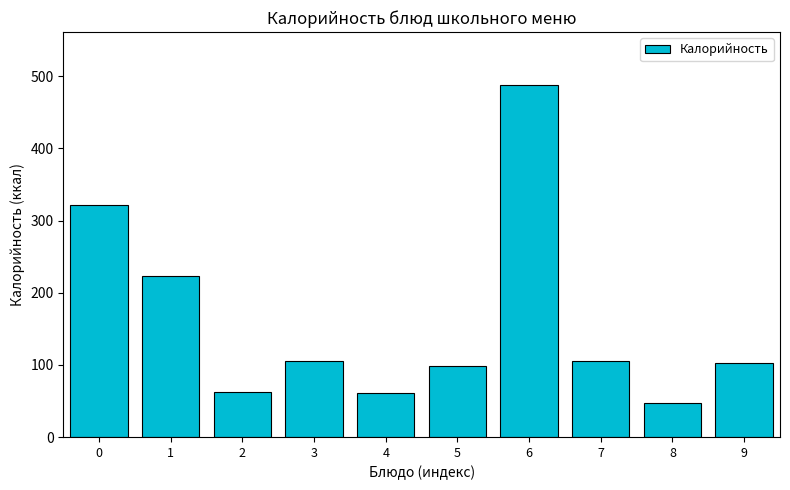

What is the difference between the values at 2 and 3?

42